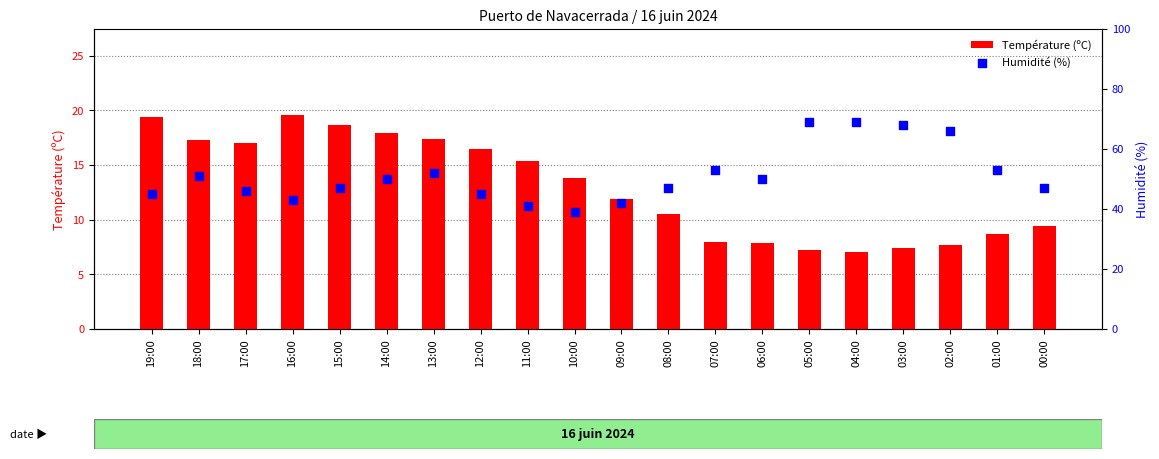

Which series has the largest total across all categories?

Humidité (%)